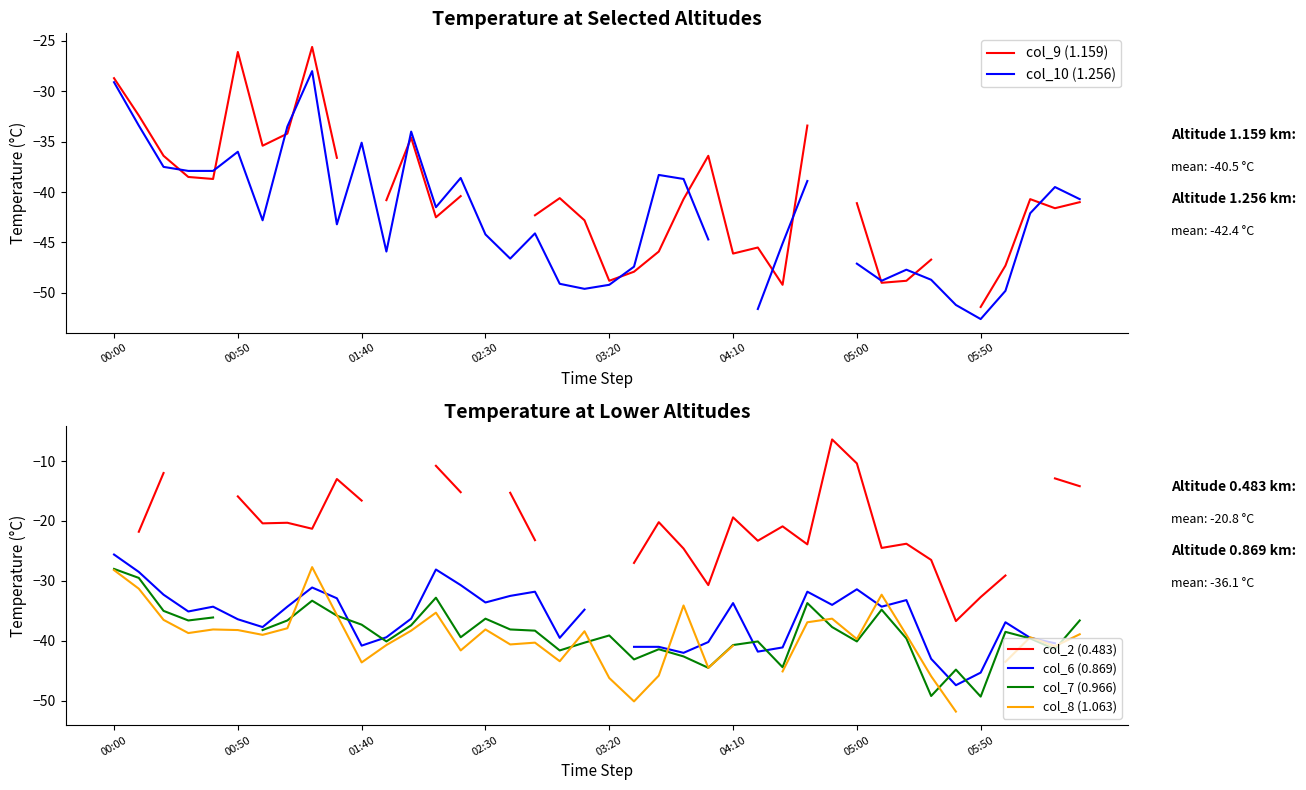

How many data points in col_9 (1.159) are less than -40?

22